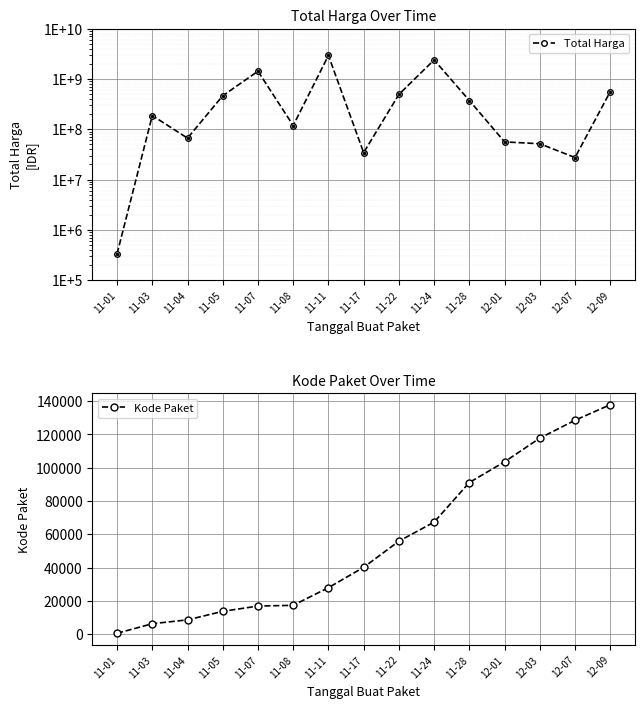

What is the total value across all series at 11-28?

373495101